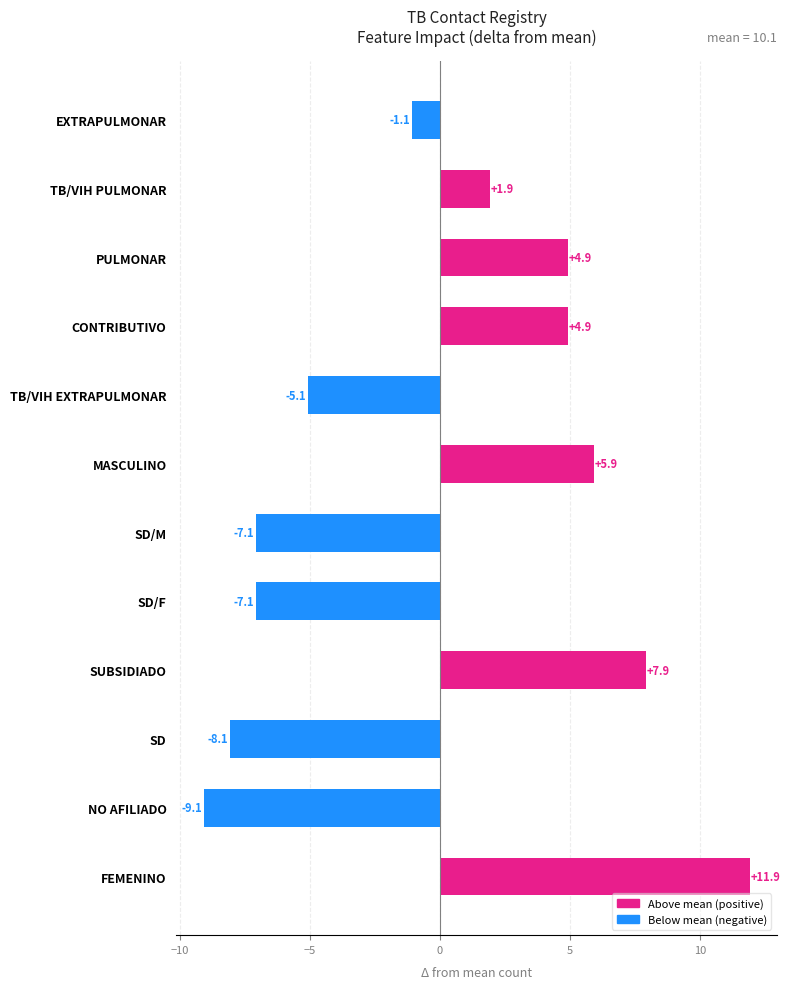

What is the maximum value shown in the chart?

11.9